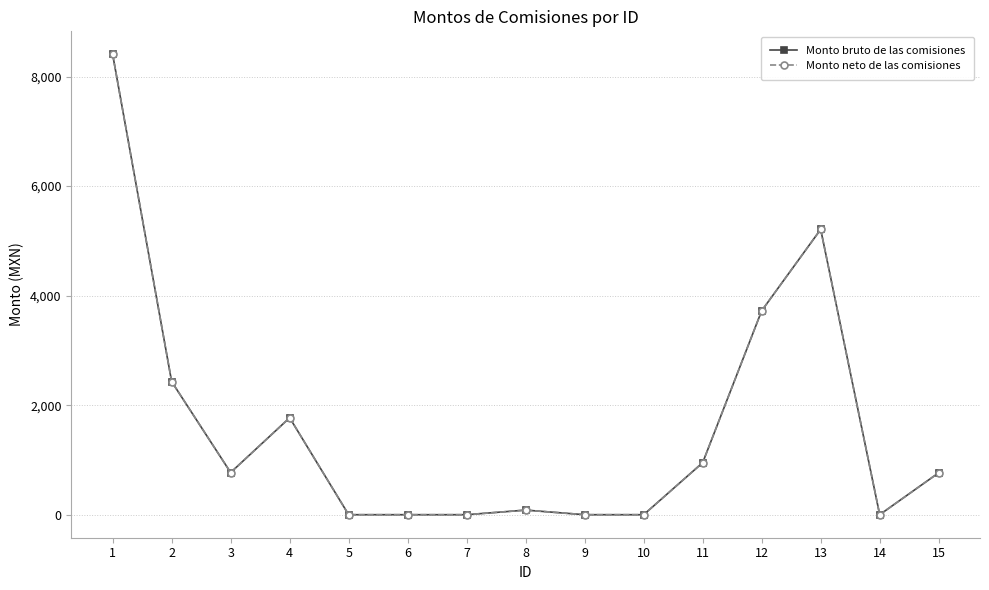

What is the maximum value shown in the chart?

8405.5